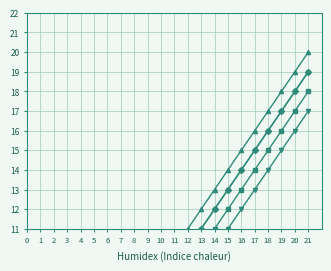

What is the difference between the 国内講演発表 values at 18 and 15?

3